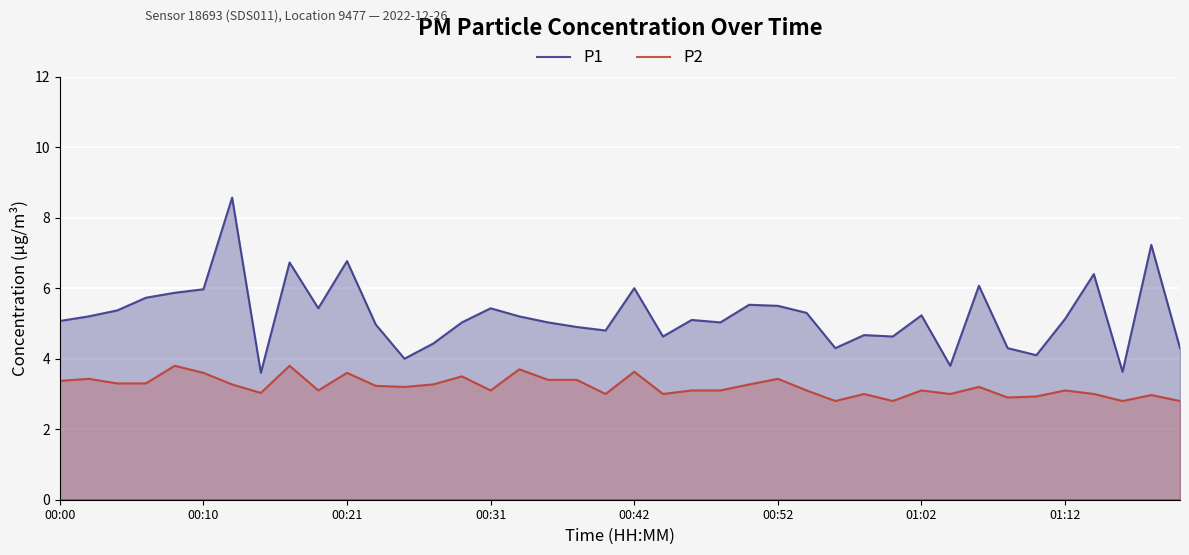

Which series has the widest spread of values?

P1